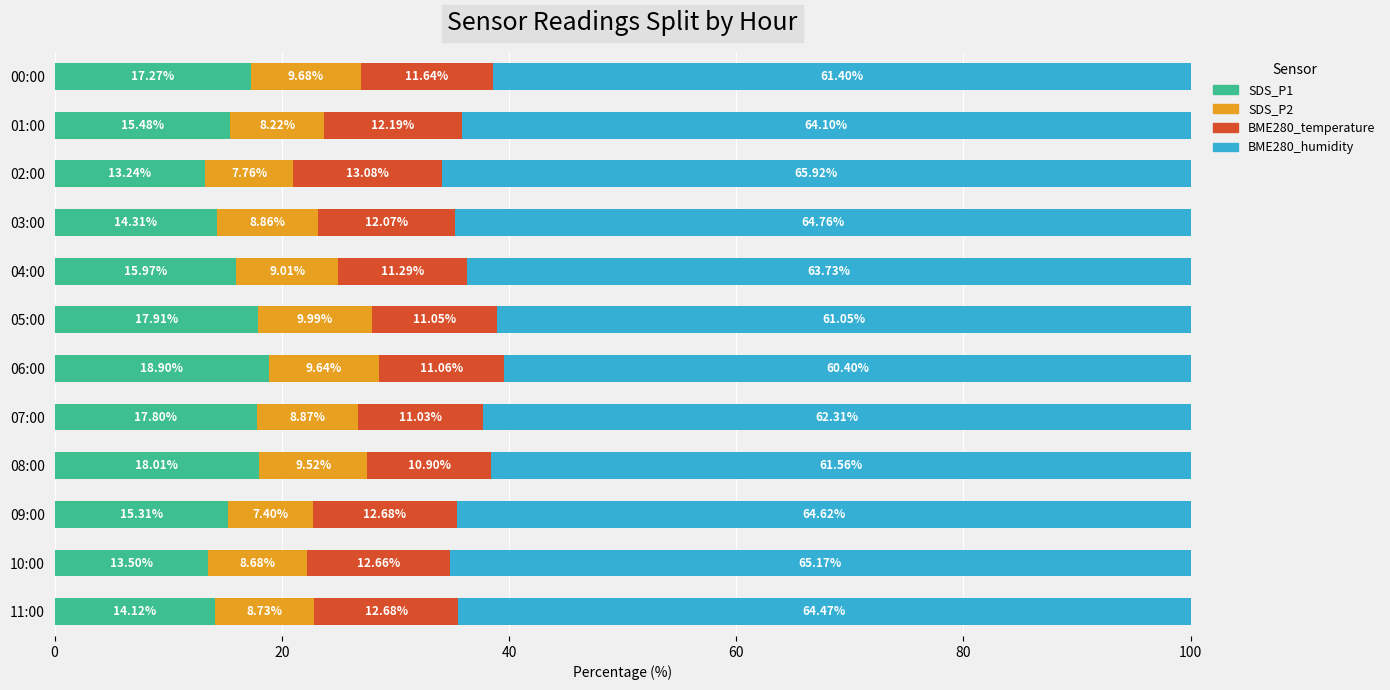

What is the difference between the second highest and minimum values in the SDS_P1 series?

4.8